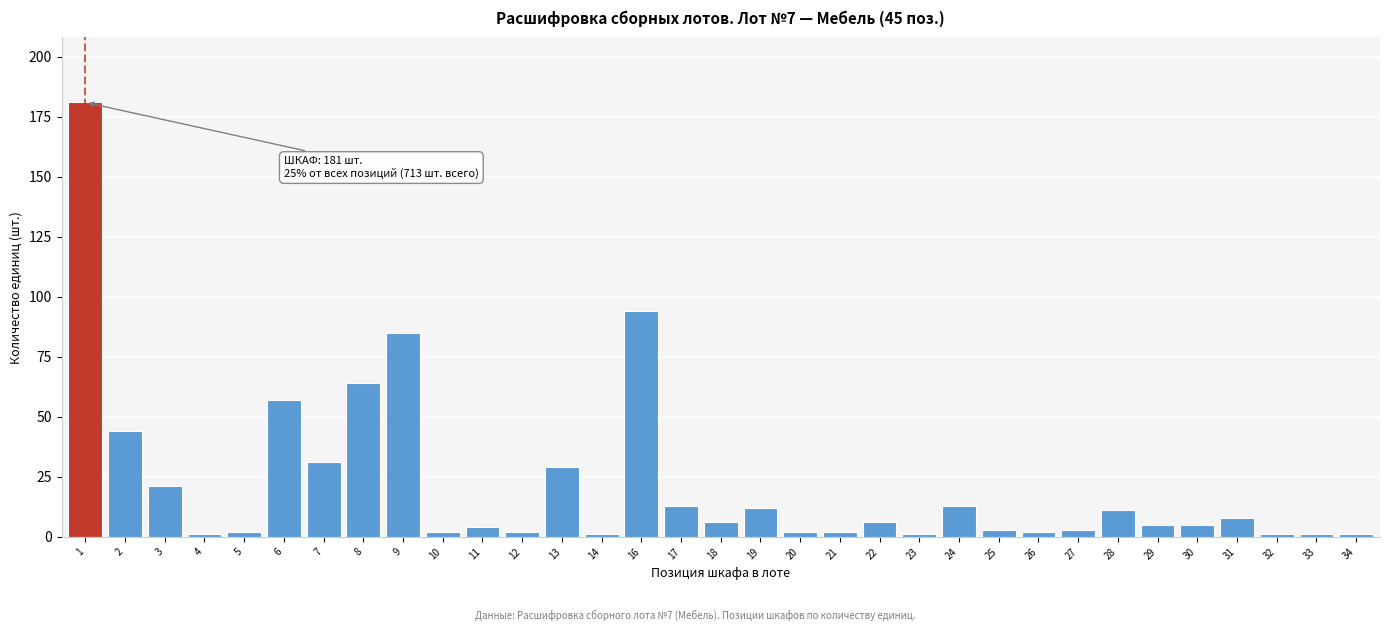

What is the sum of all values?

713